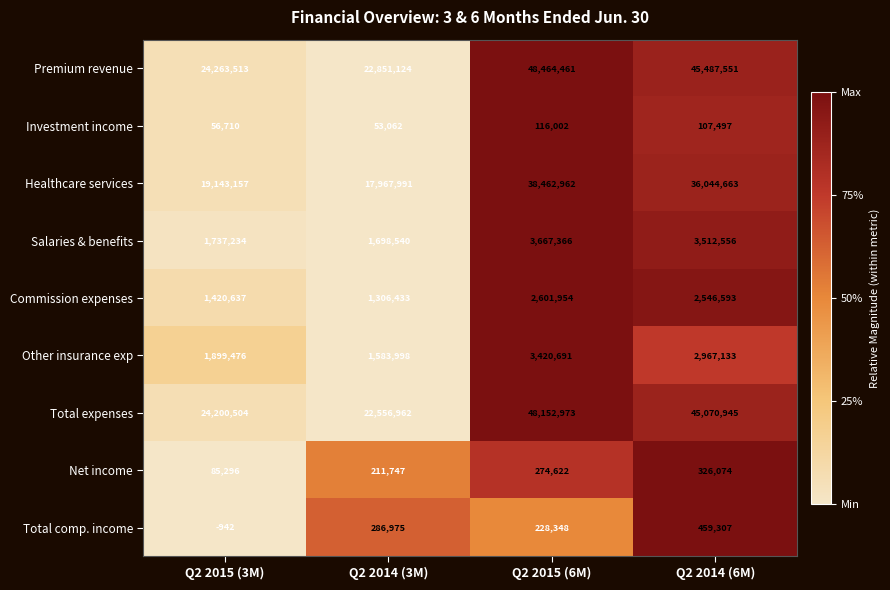

At Q2 2015 (6M), list the series in order from largest to smallest.

Premium revenue, Total expenses, Healthcare services, Salaries & benefits, Other insurance exp, Commission expenses, Net income, Total comp. income, Investment income